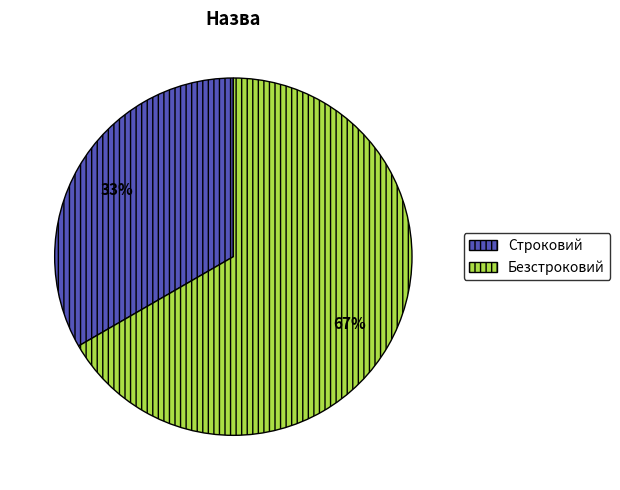

Is it true that Строковий is 33% of the pie?

True